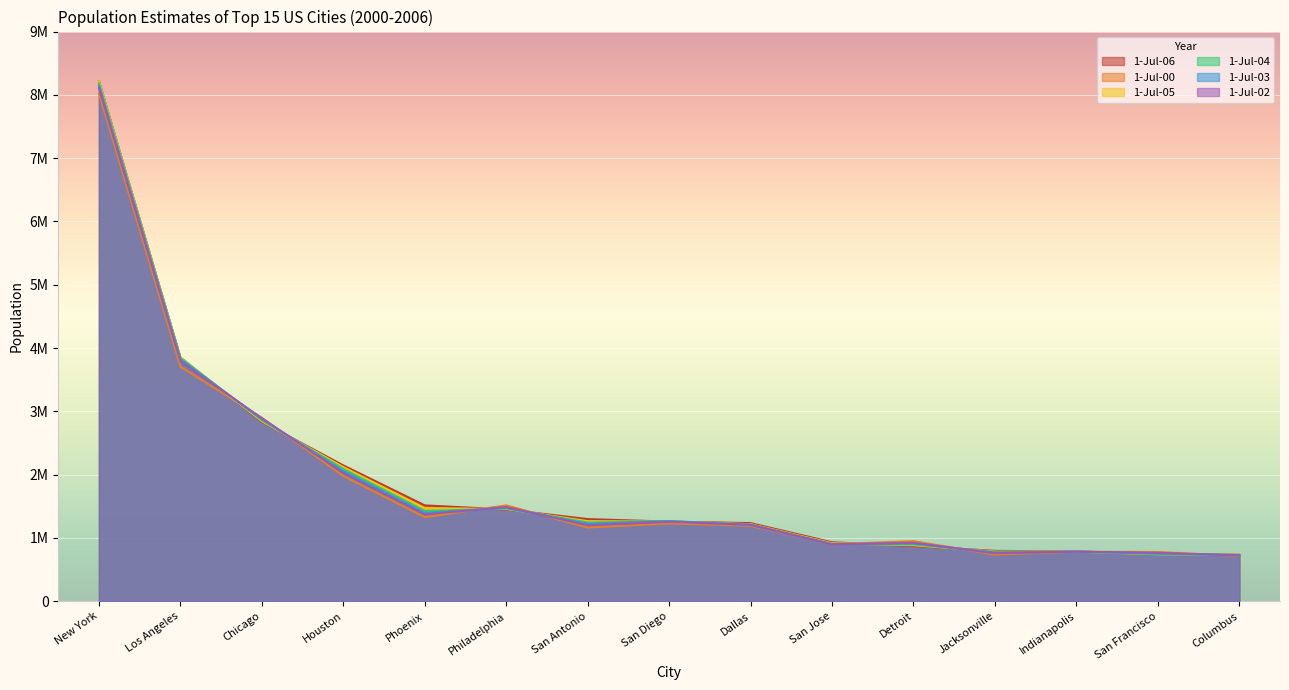

At how many categories does at least one series exceed 2141244?

4